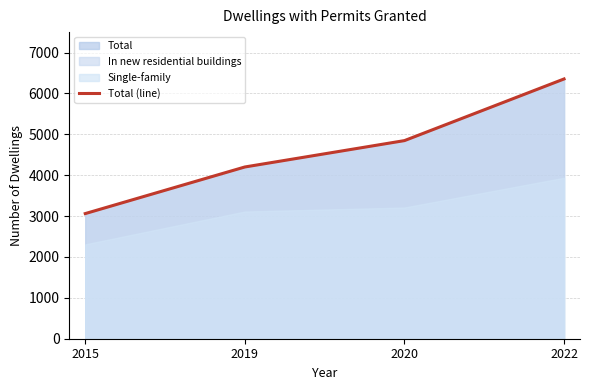

The value at 2015 is 3061. True or false?

True